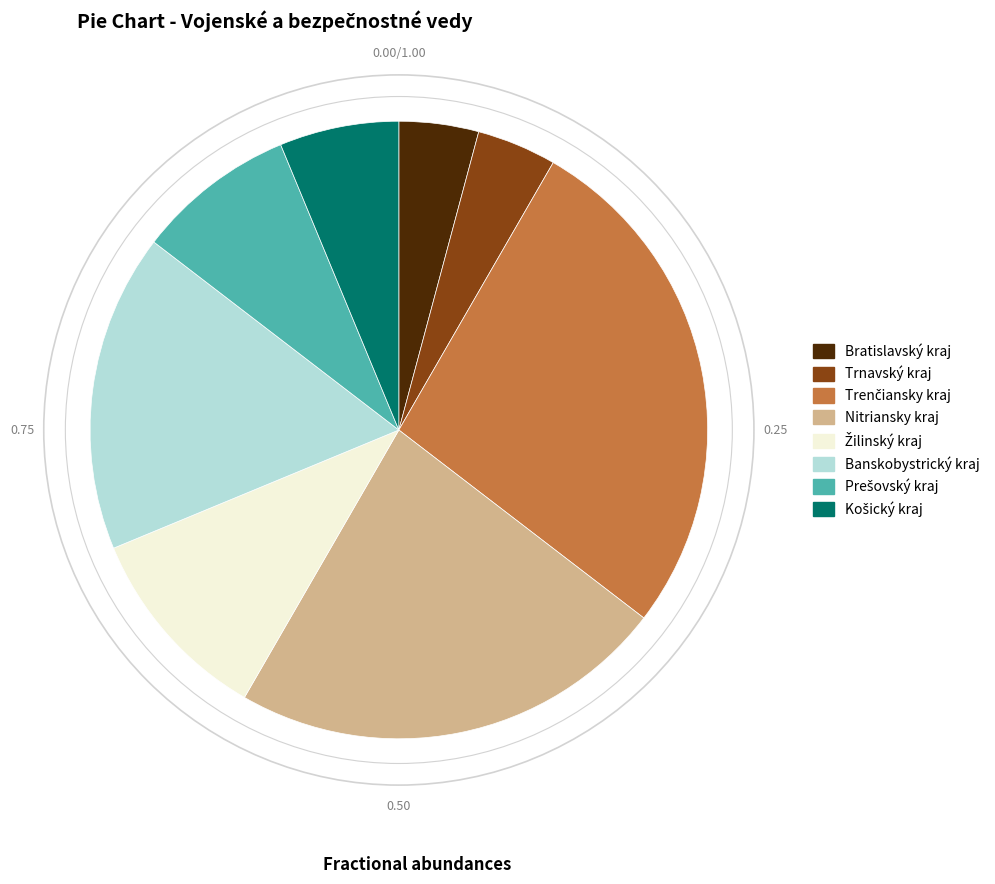

Do Trnavský kraj and Nitriansky kraj together represent more than half of the pie?

No